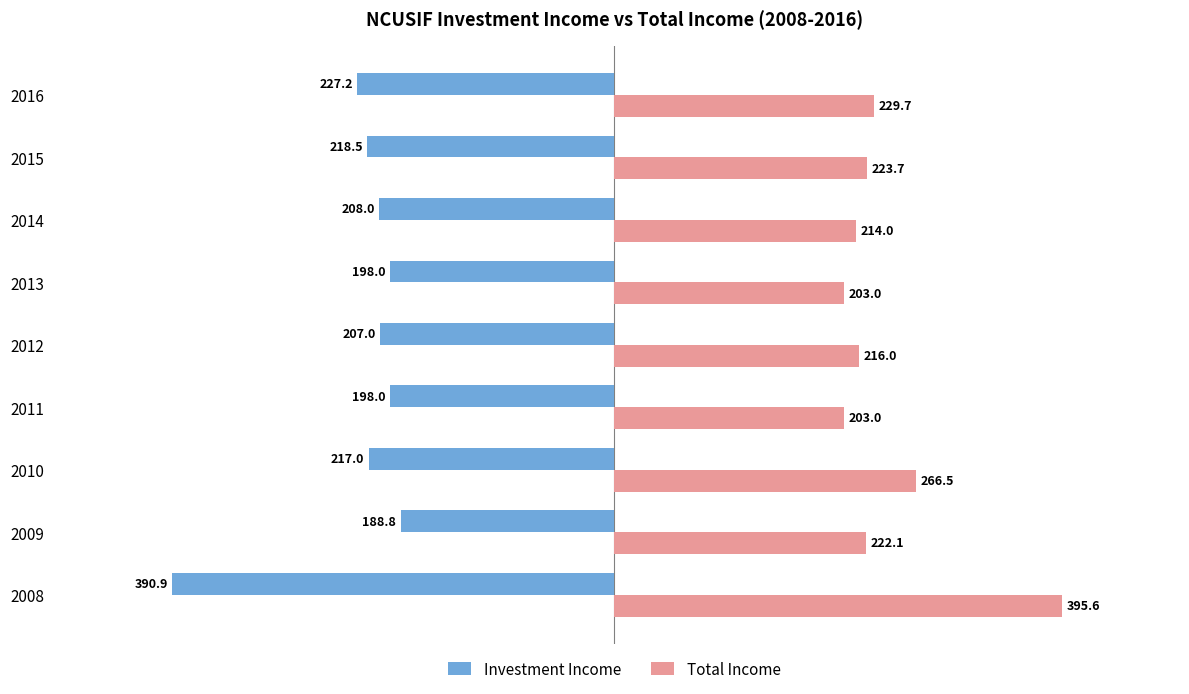

Which series has the largest range (max minus min)?

Investment Income